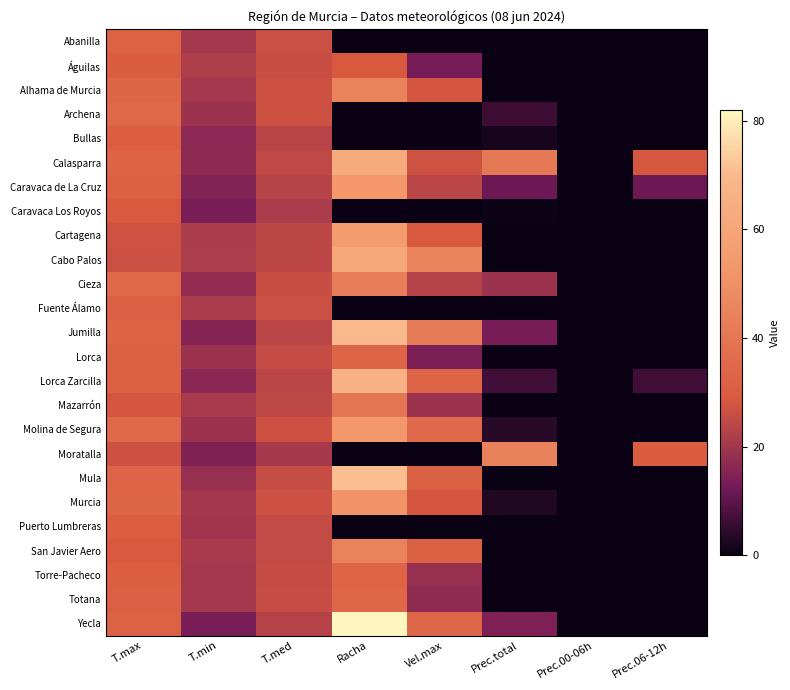

How many distinct data groups are displayed?

25